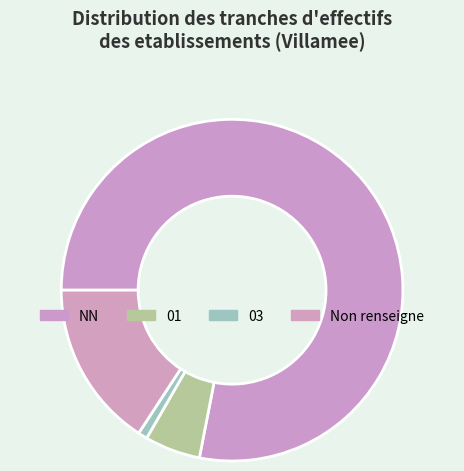

Is the sum of 03 and 01 greater than half?

No